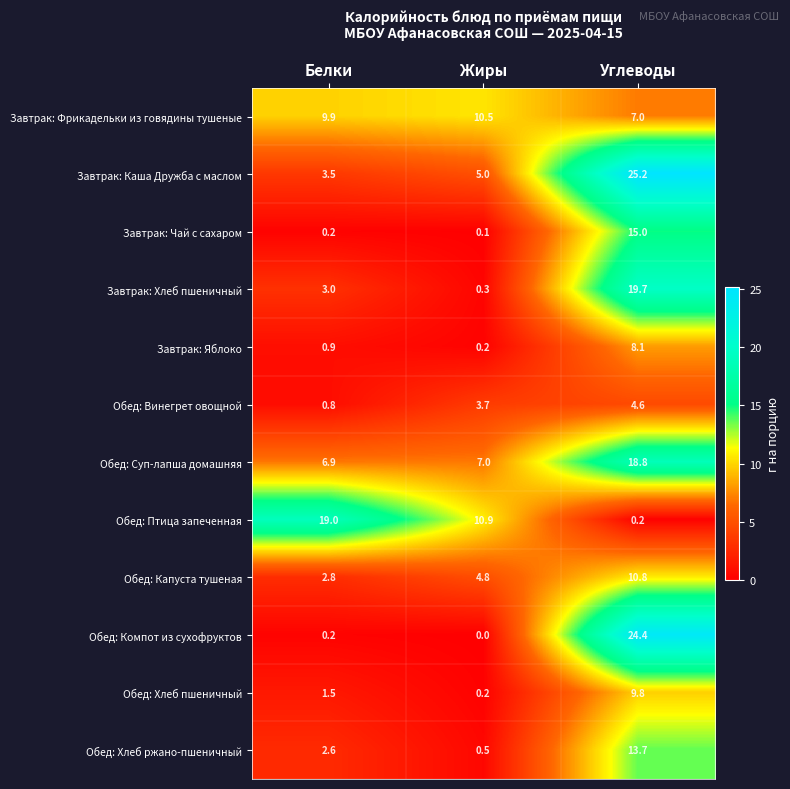

Is it true that Обед: Хлеб пшеничный equals 9.8 at Углеводы?

True